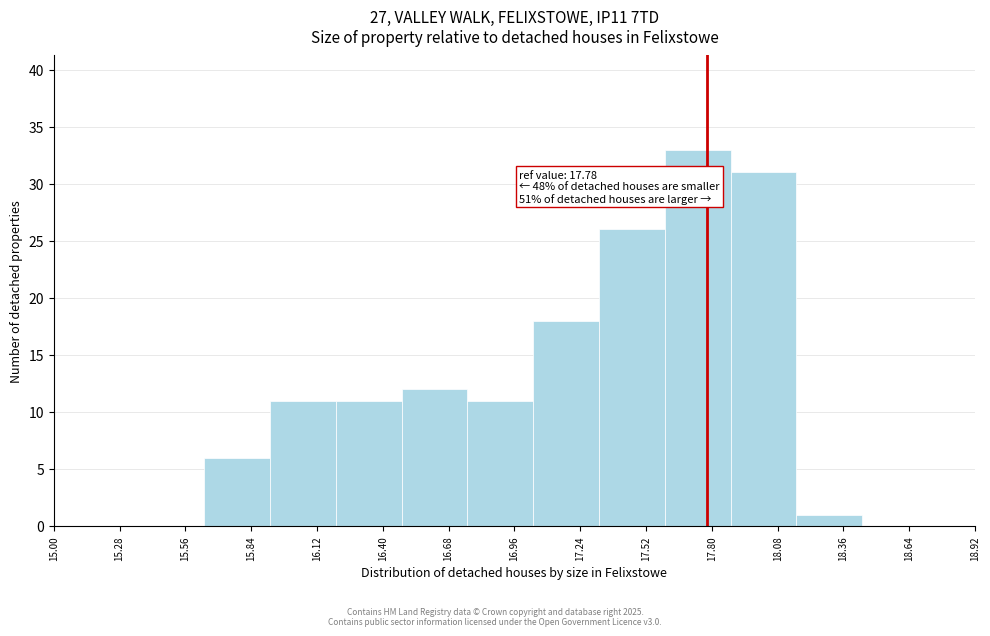

Over which range of the x-axis is the bar tallest?

17.60 to 17.88